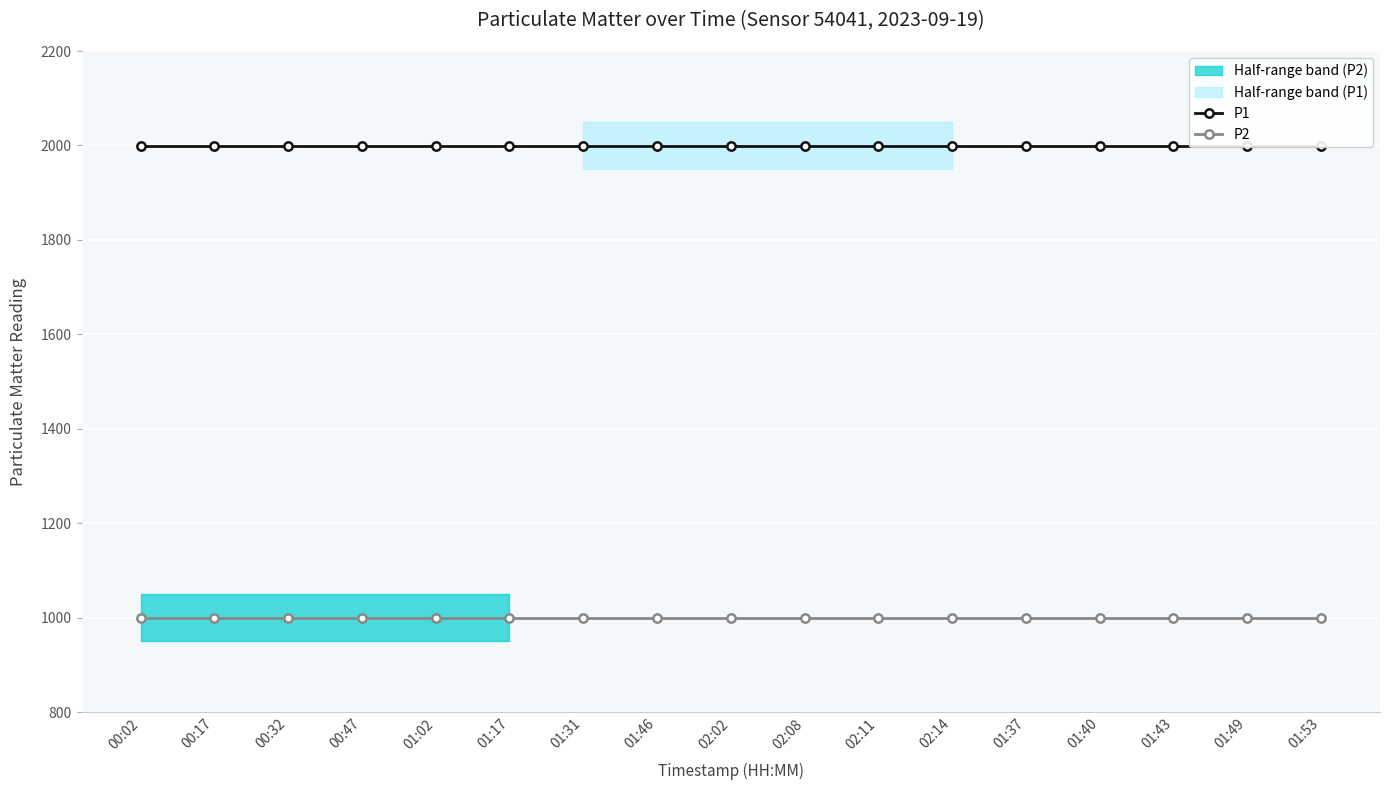

Rank the series at 02:11 from highest to lowest value.

P1, P2